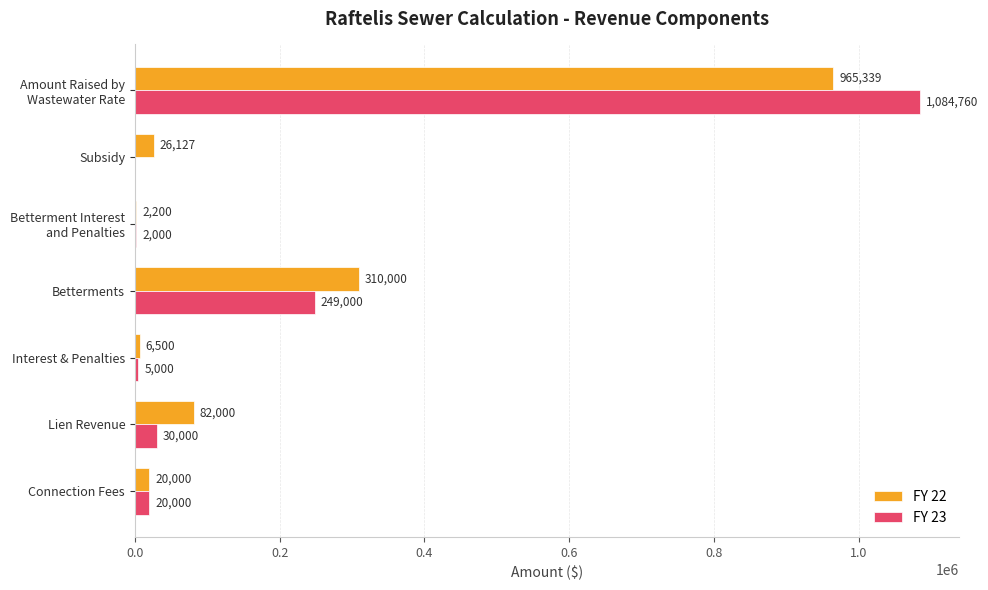

Which series has the largest range (max minus min)?

FY 23